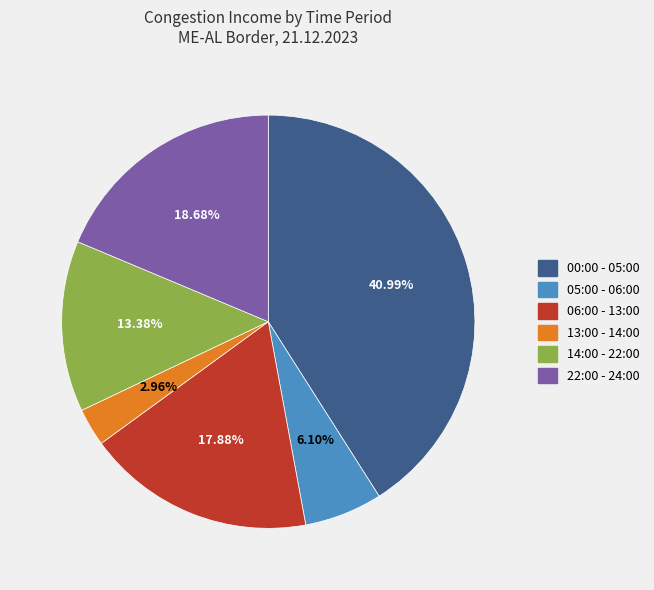

Combined, do 05:00 - 06:00 and 00:00 - 05:00 account for over 50%?

No